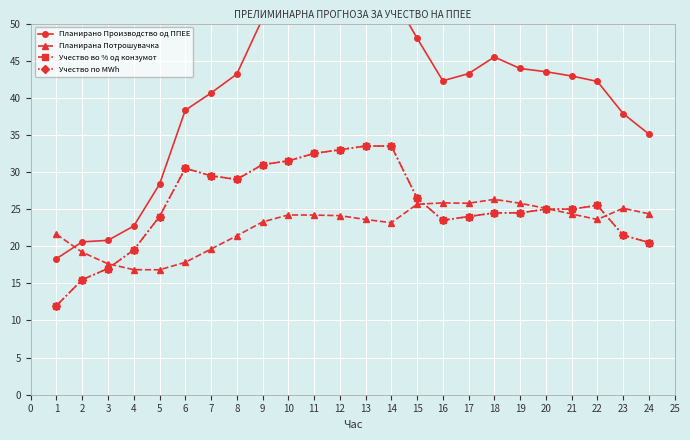

True or false: Планирано Производство од ППЕЕ and Учество по MWh cross at least once.

False